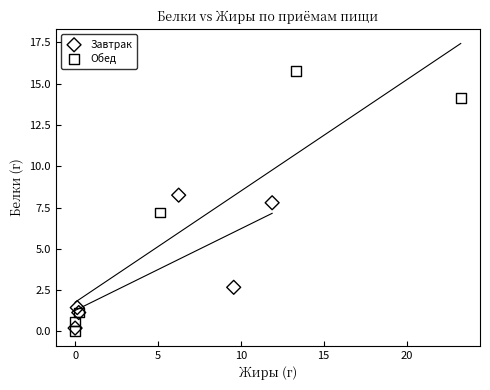

What are all the series names shown in the legend?

Завтрак, Обед